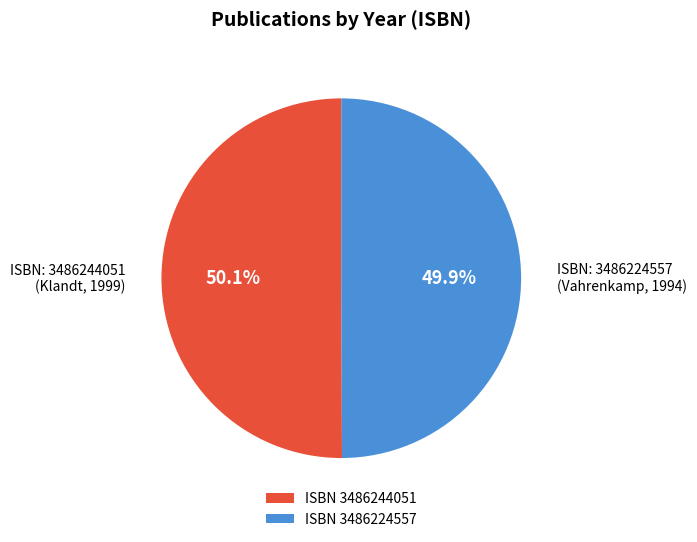

What is the ratio of the value at ISBN 3486244051 to the value at ISBN 3486224557?

1.0